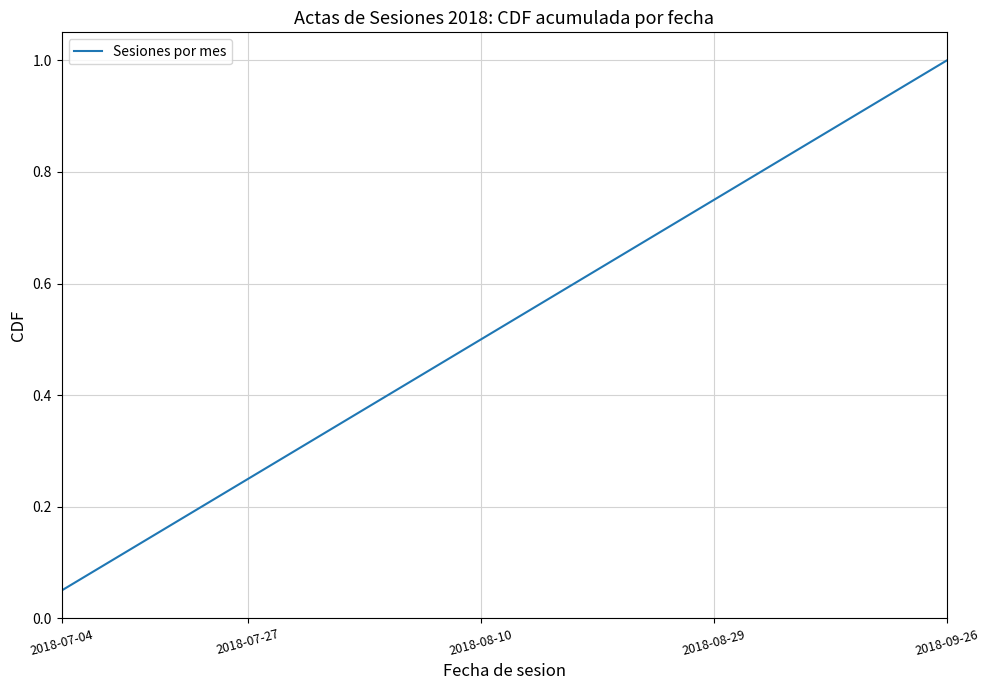

What is the greatest value displayed?

1.0